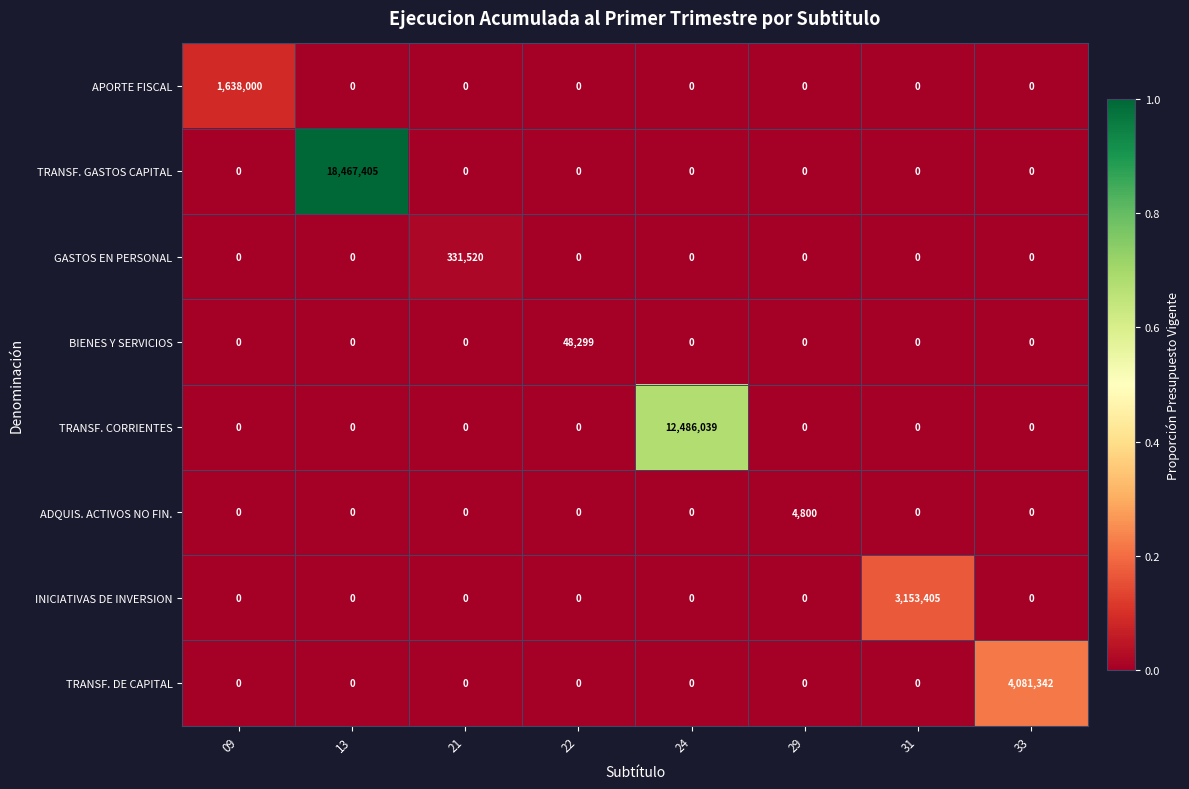

What is the greatest value displayed?

18467405